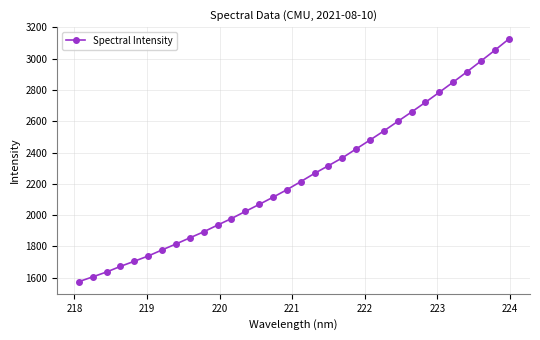

True or false: the data has more than 2 interior local peaks.

False